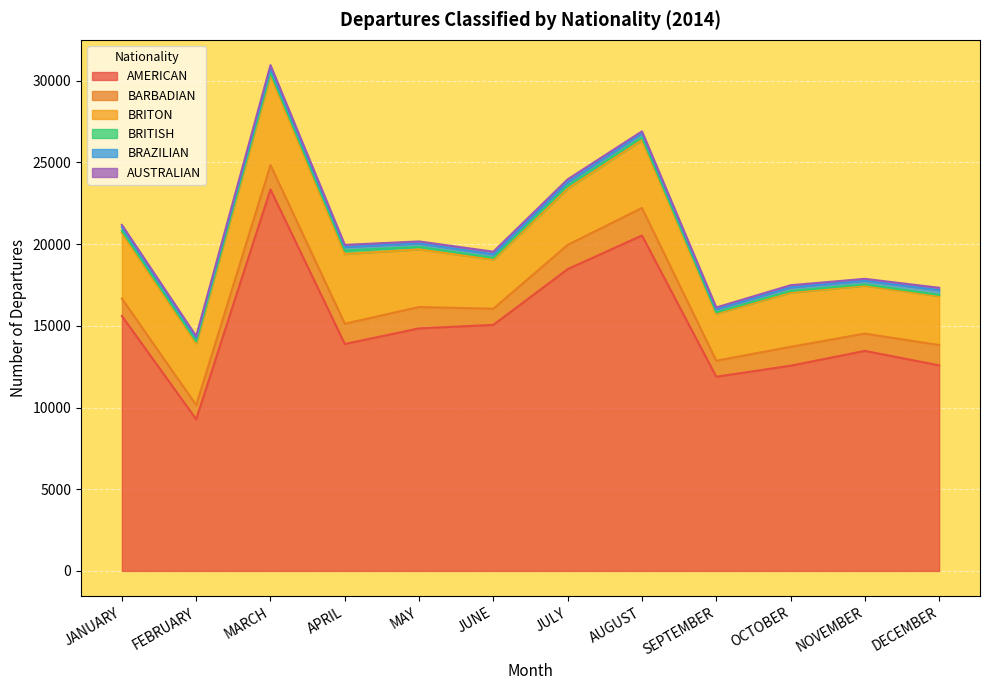

What is the average value of the BARBADIAN series?

1213